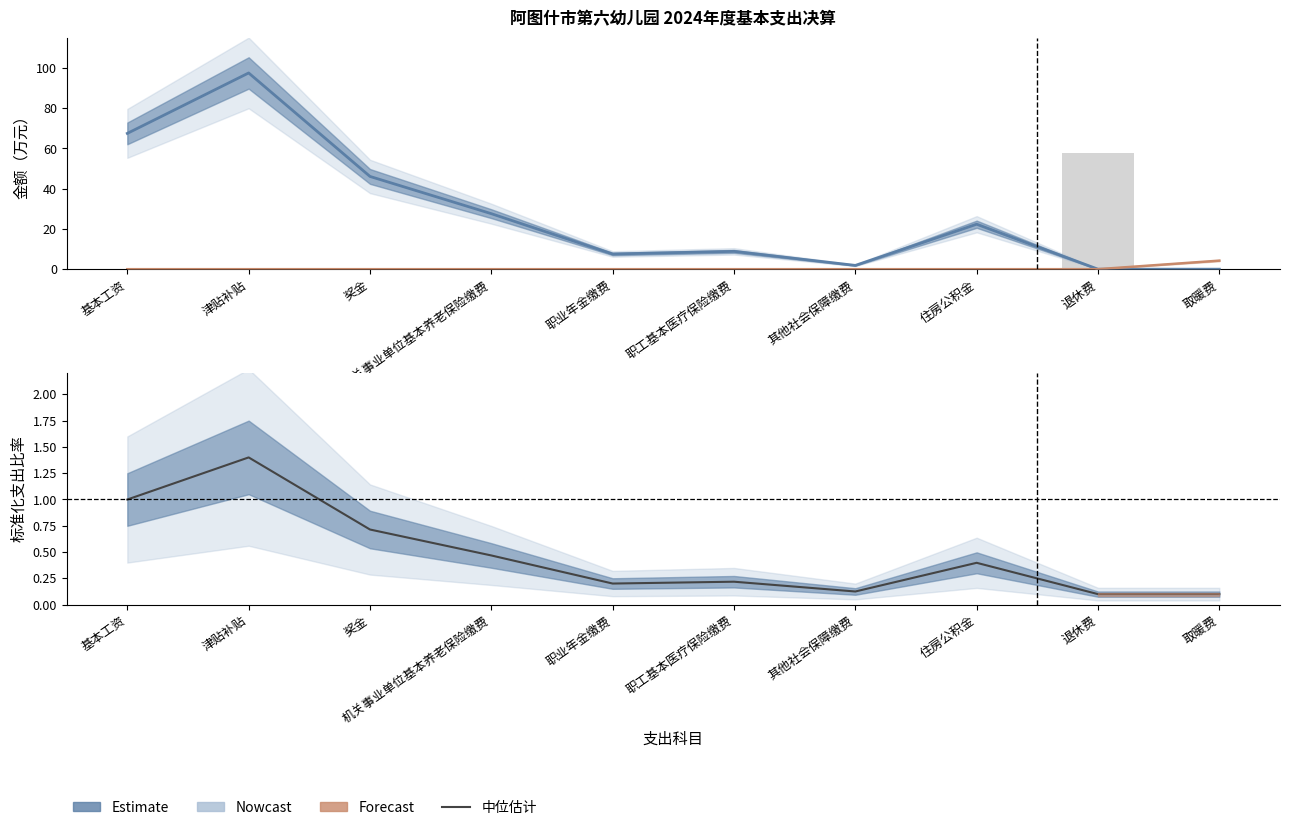

Between 职工基本医疗保险缴费 and 取暖费, which series saw the biggest shift?

工资福利支出